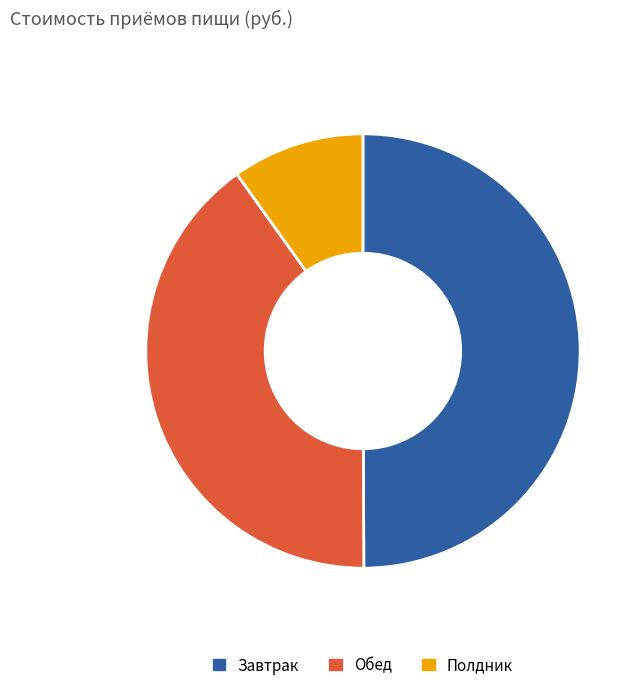

Do Завтрак and Полдник together represent more than half of the pie?

Yes